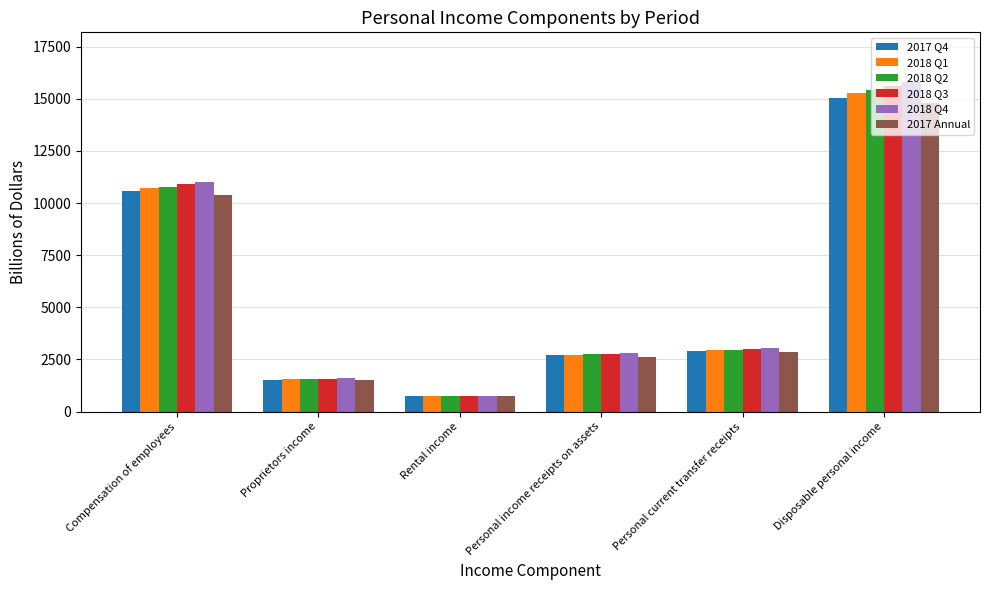

At how many categories does at least one series exceed 12765?

1